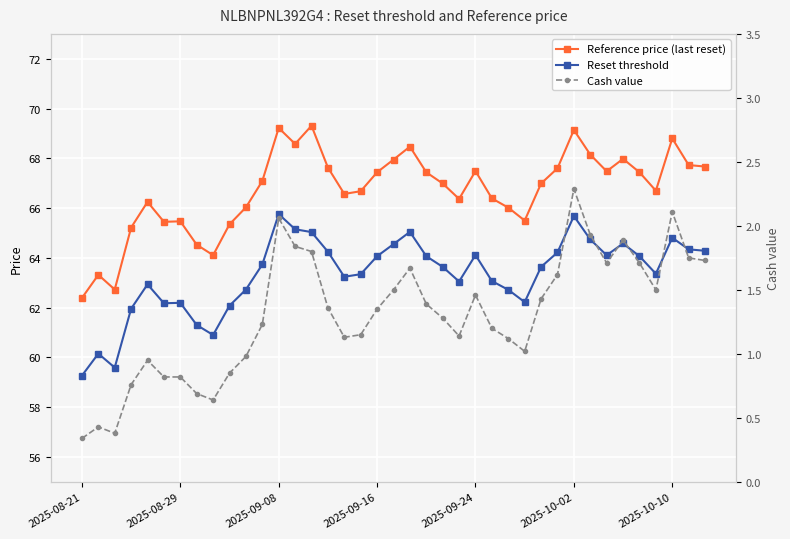

Between 9 and 26, which series saw the biggest shift?

Reference price (last reset)